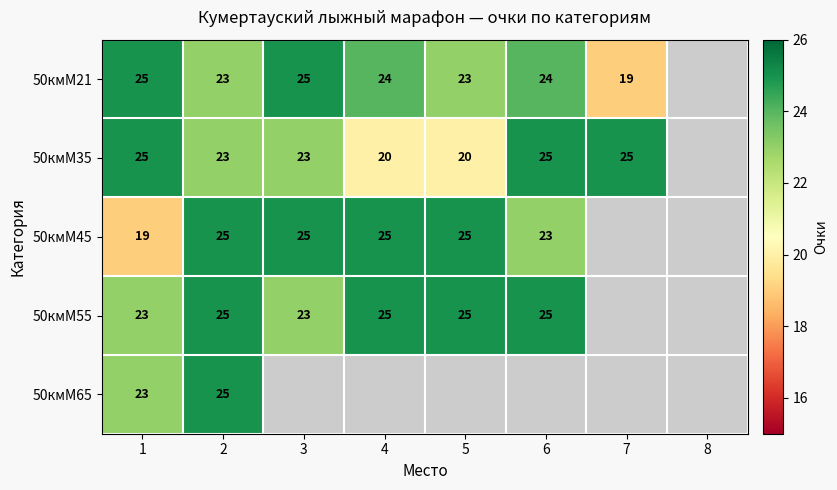

The value of 50кмМ35 at 5 is 30. True or false?

False